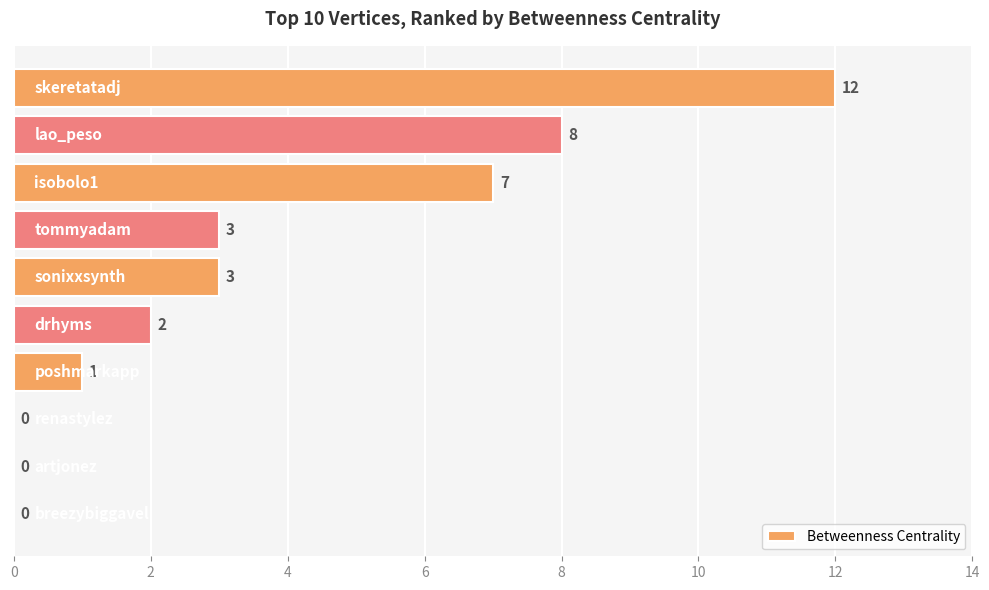

What is the sum of all values?

36